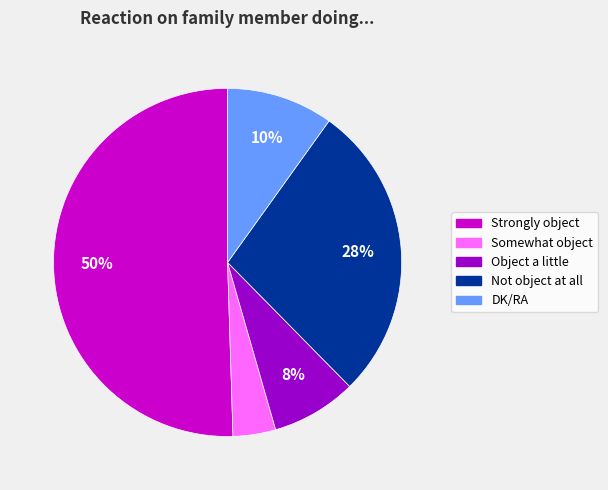

Is the sum of Somewhat object and Object a little greater than half?

No